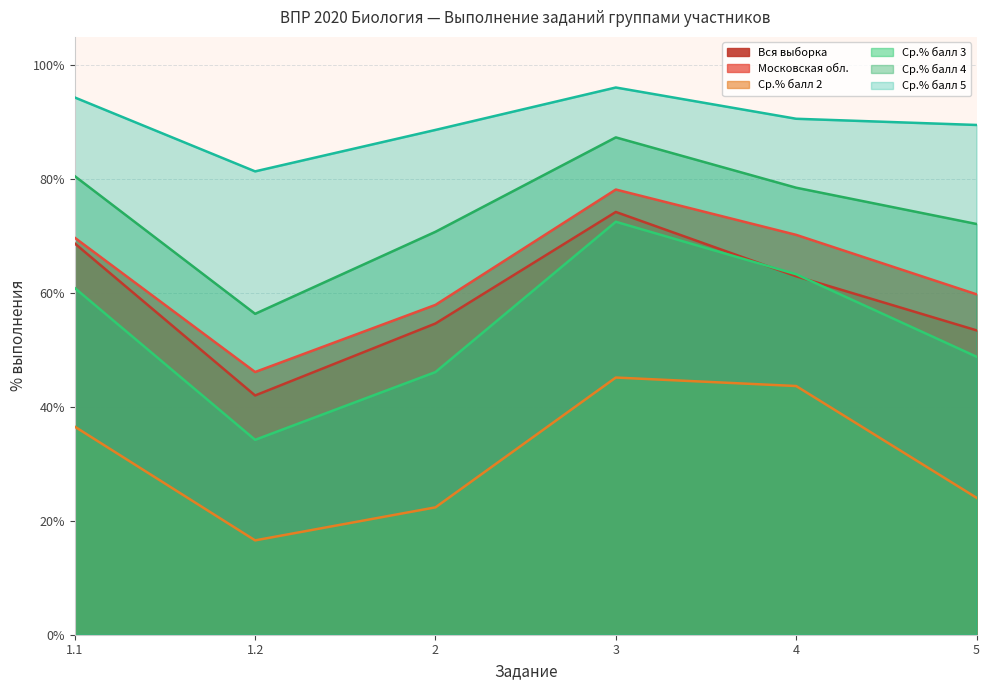

True or false: Ср.% балл 3 and Ср.% балл 2 cross at least once.

False